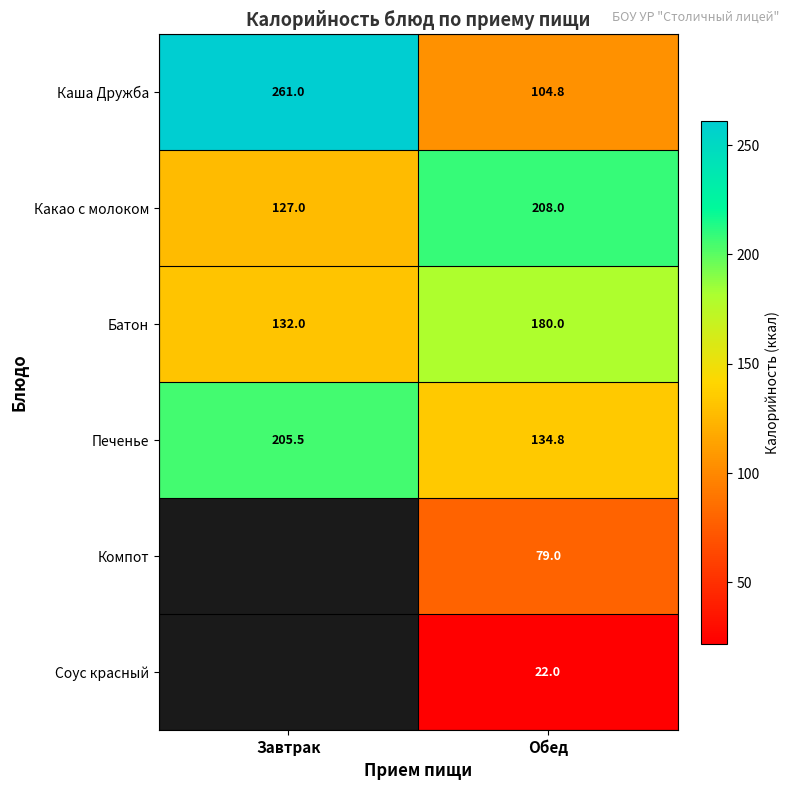

List the labels in order of Батон value, largest first.

Обед, Завтрак